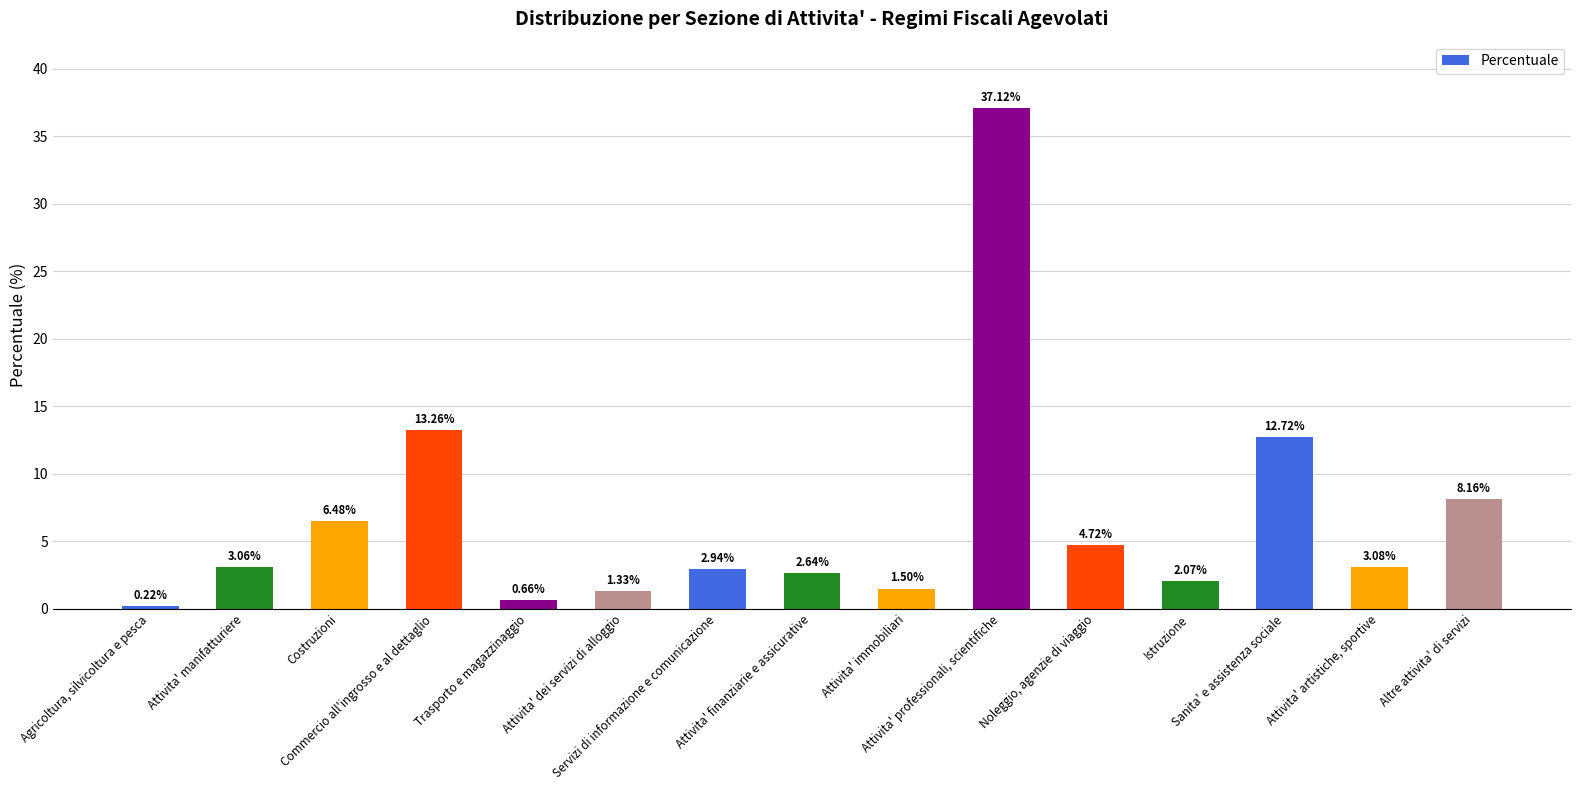

List the labels in order of value, smallest first.

Agricoltura, silvicoltura e pesca, Trasporto e magazzinaggio, Attivita' dei servizi di alloggio, Attivita' immobiliari, Istruzione, Attivita' finanziarie e assicurative, Servizi di informazione e comunicazione, Attivita' manifatturiere, Attivita' artistiche, sportive, Noleggio, agenzie di viaggio, Costruzioni, Altre attivita' di servizi, Sanita' e assistenza sociale, Commercio all'ingrosso e al dettaglio, Attivita' professionali, scientifiche